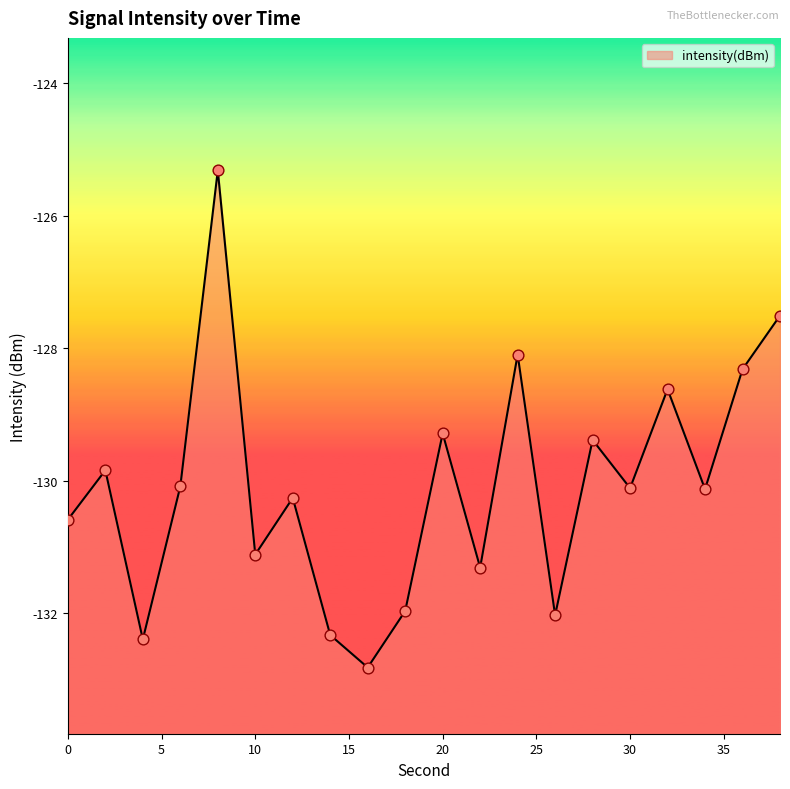

What is the change in value from 6 to 22?

-1.2